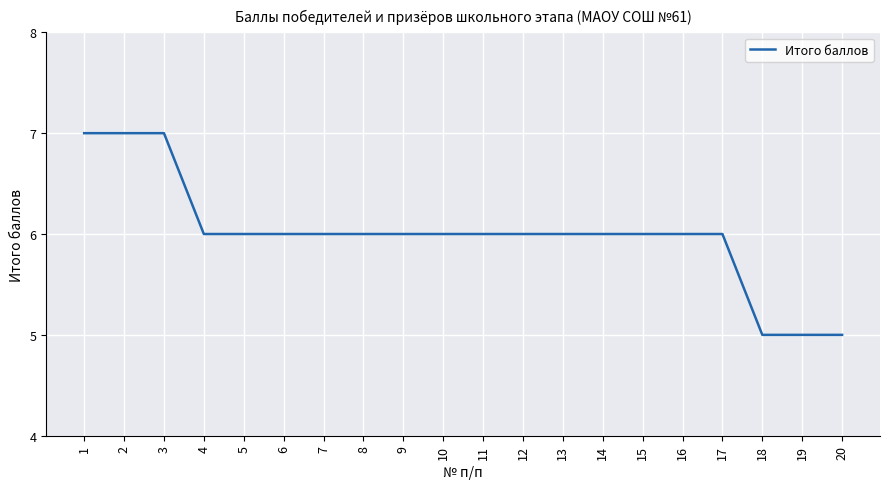

What is the change in value from 2 to 15?

-1